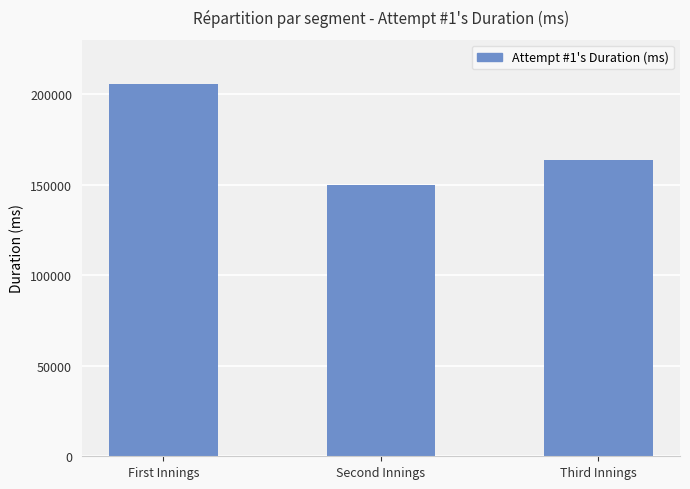

Approximately how many times larger is the value at First Innings compared to Third Innings?

1.3